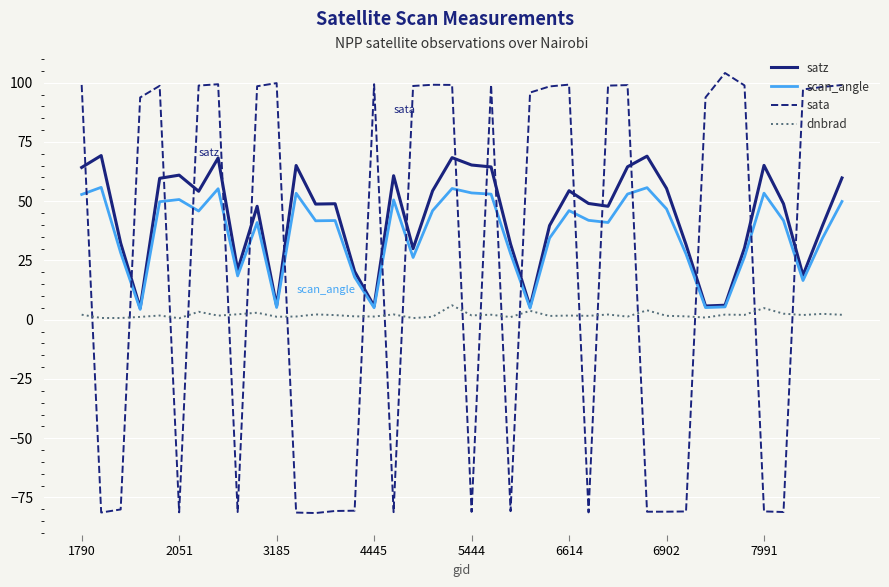

What is the minimum value shown in the chart?

-81.6